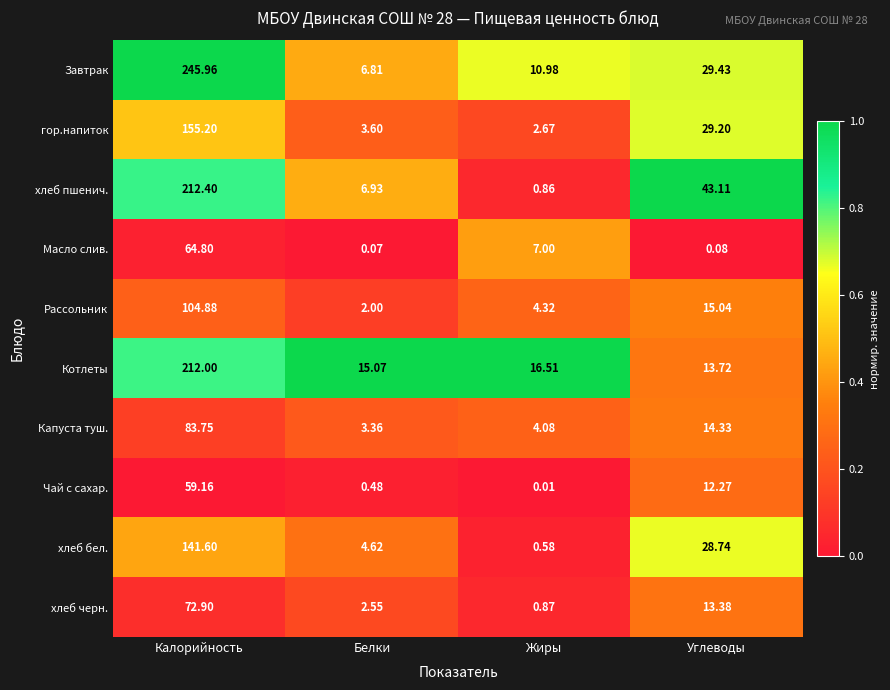

At how many categories does at least one series exceed 0?

4